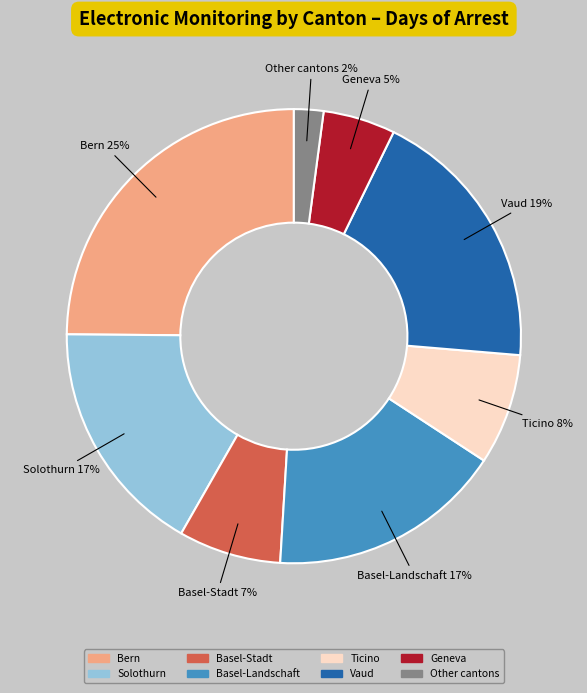

Count the number of slices in the pie.

8